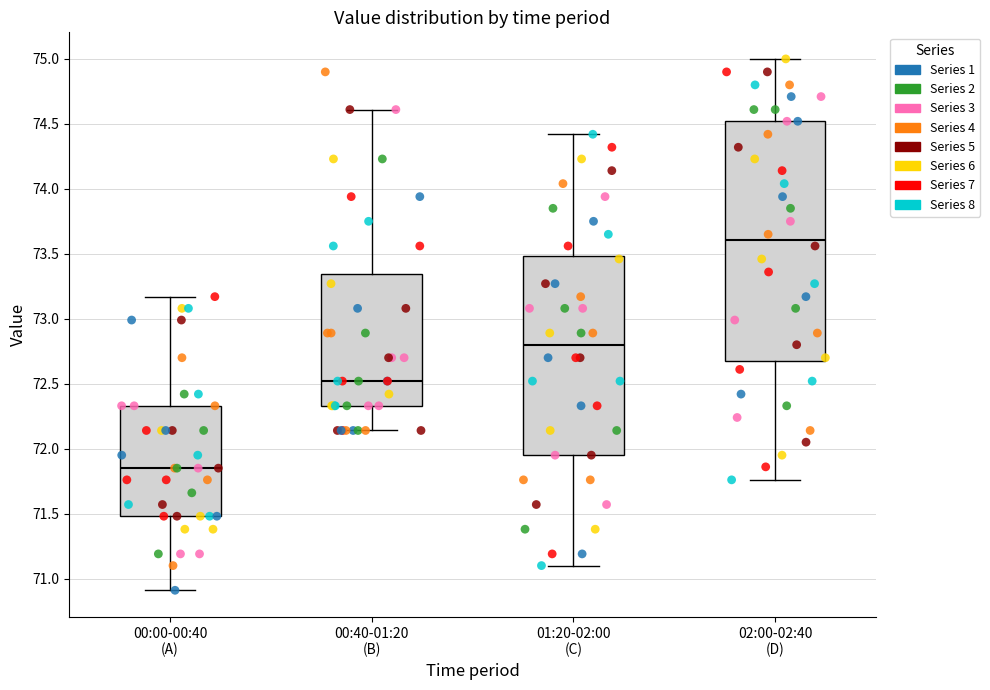

Where does the median line of the box for 00:00-00:40 (A) sit on the y-axis? The values are not printed on the chart, so give them approximately, as read against the axis.

71.85